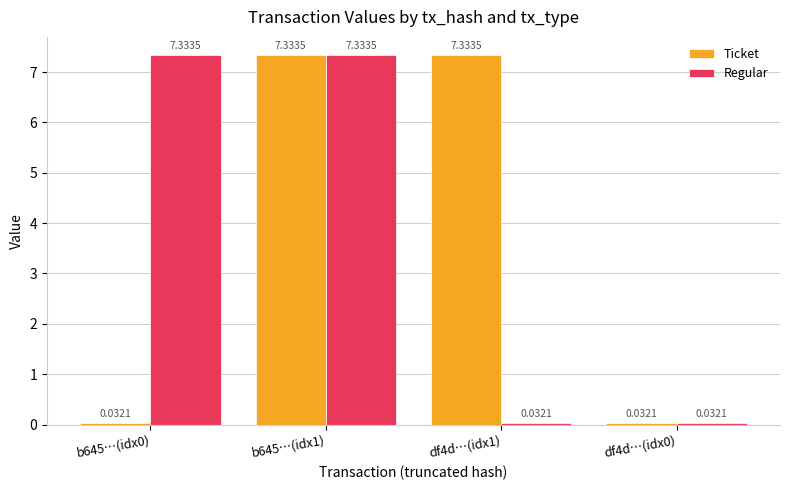

What is the value of the Regular bar at the 1st from the left?

7.3